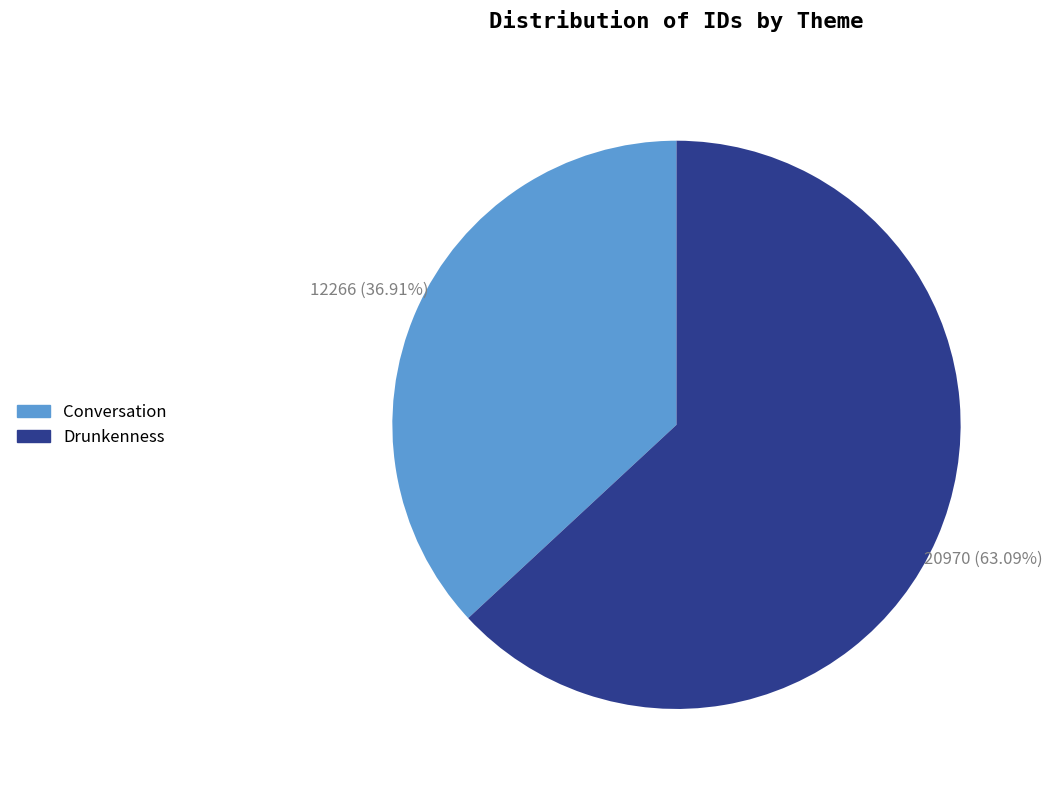

To the nearest percent, what is the difference between the Drunkenness and Conversation slice percentages?

26%